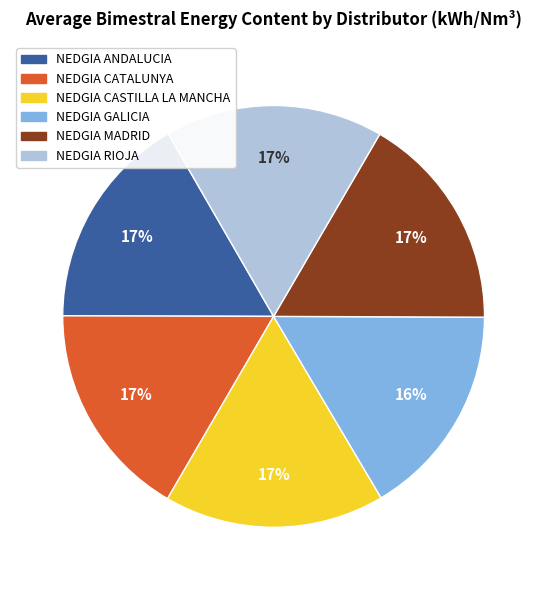

What percentage is the NEDGIA CASTILLA LA MANCHA slice, to the nearest percent?

17%